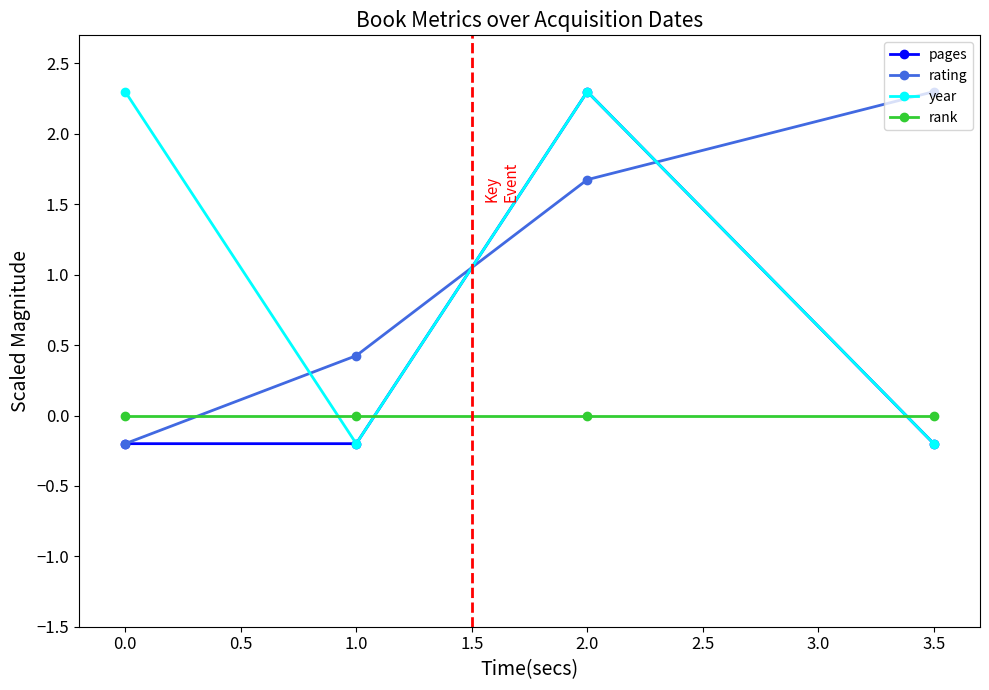

Is it true that rating equals 0.4 at 1.0?

True